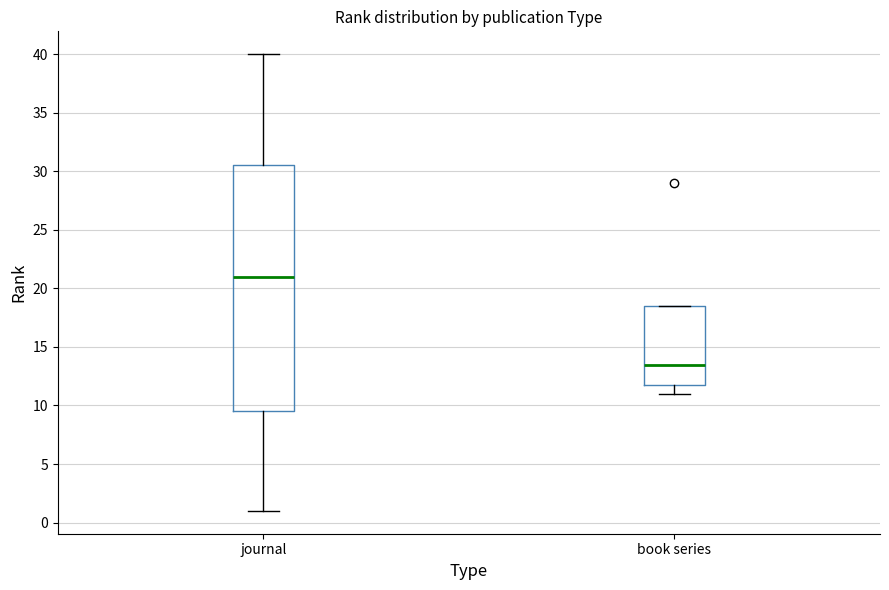

Reading left to right, transcribe this box plot: for each box, give where its median line is, the range the box spans, and where its two whiskers end, as read against the y-axis. The values are not printed on the chart, so give them approximately, as read against the axis.

journal: median 21.0, box 9.5 to 30.5, whiskers 1.0 to 40.0
book series: median 13.5, box 12.0 to 18.5, whiskers 11.0 to 18.5